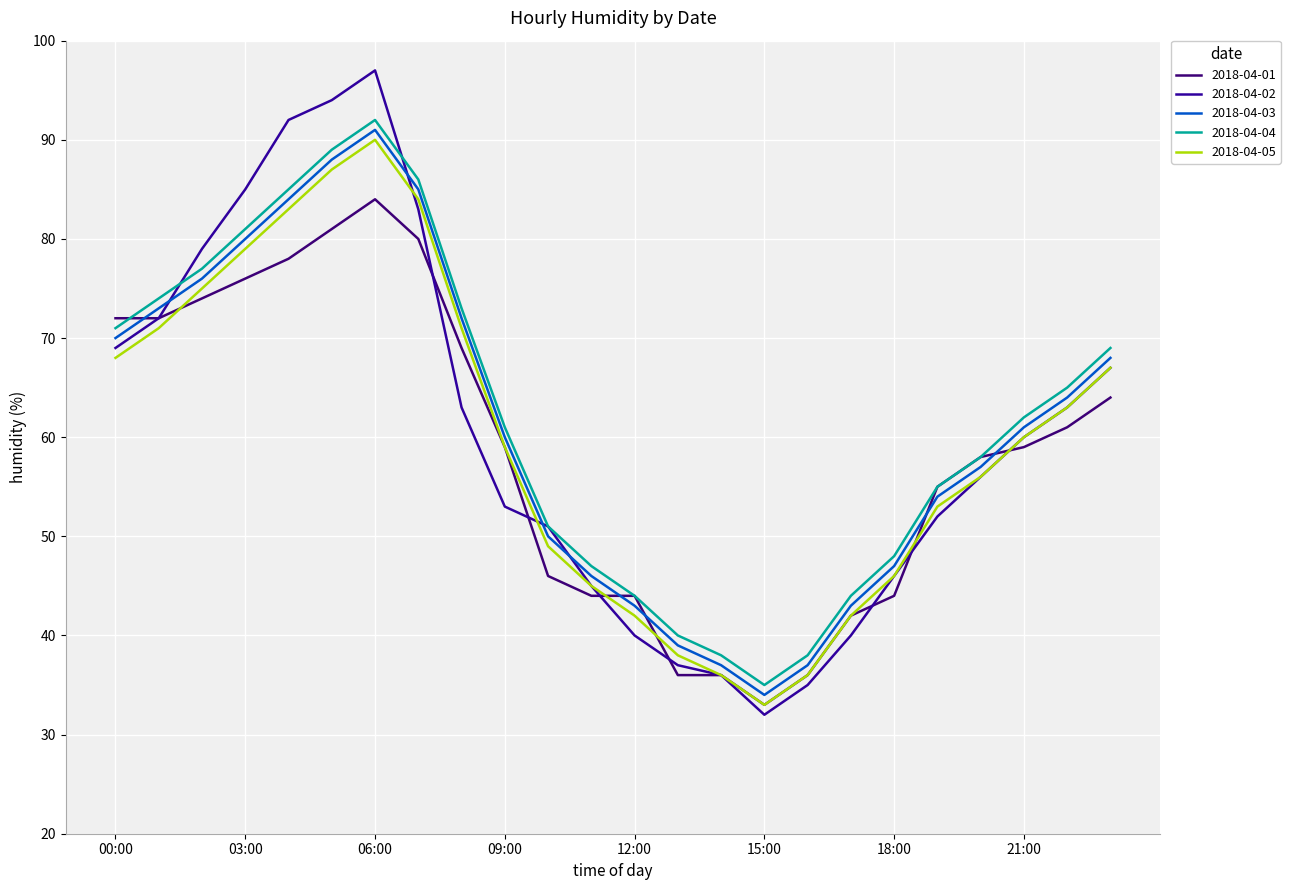

True or false: 2018-04-05 and 2018-04-03 cross at least once.

False